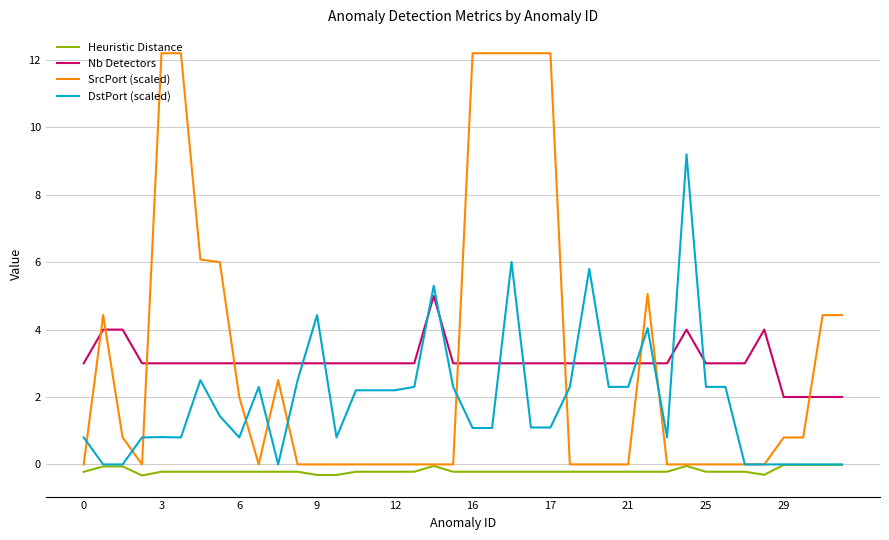

True or false: Nb Detectors and Heuristic Distance intersect in this chart.

False